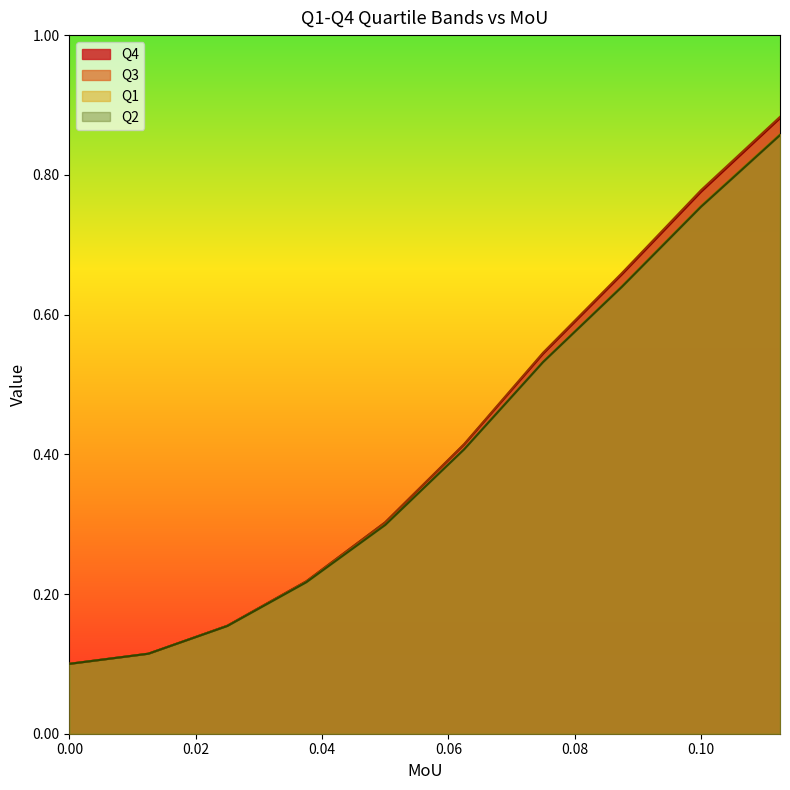

List the series in order of their peak value, lowest first.

Q2, Q1, Q4, Q3